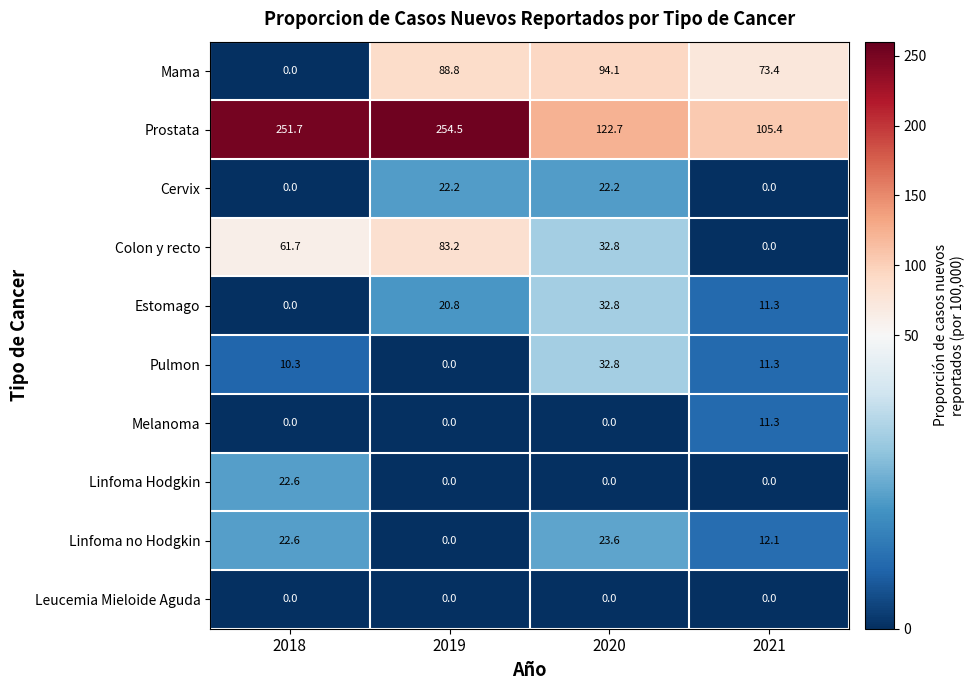

At how many categories does at least one series exceed 151?

2